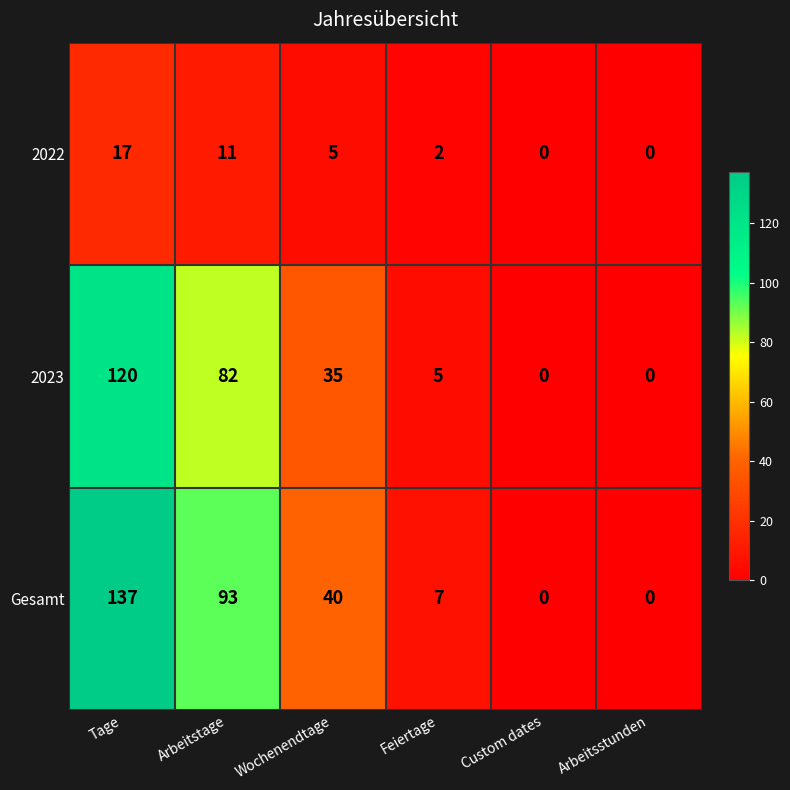

Which series has the largest range (max minus min)?

Gesamt